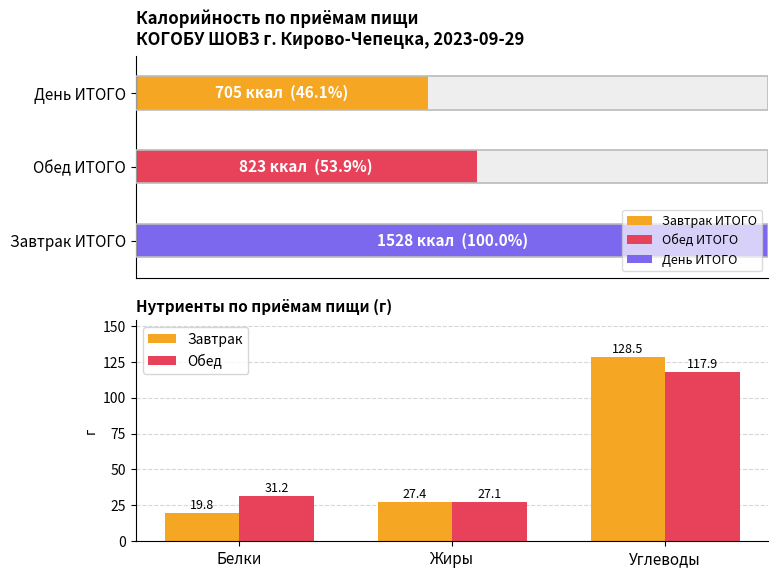

How many data points in Завтрак are less than 27?

1